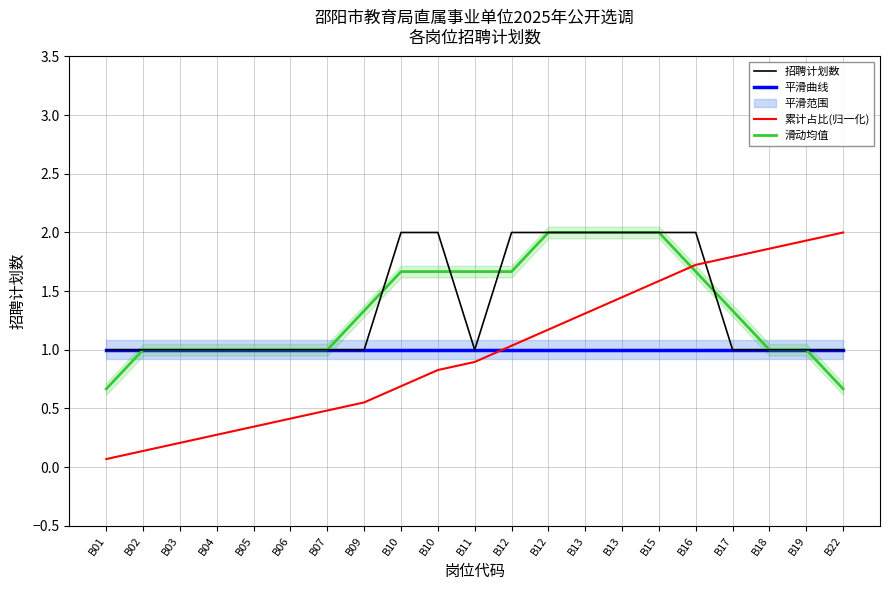

Which series changed the most between B13 and B17?

招聘计划数